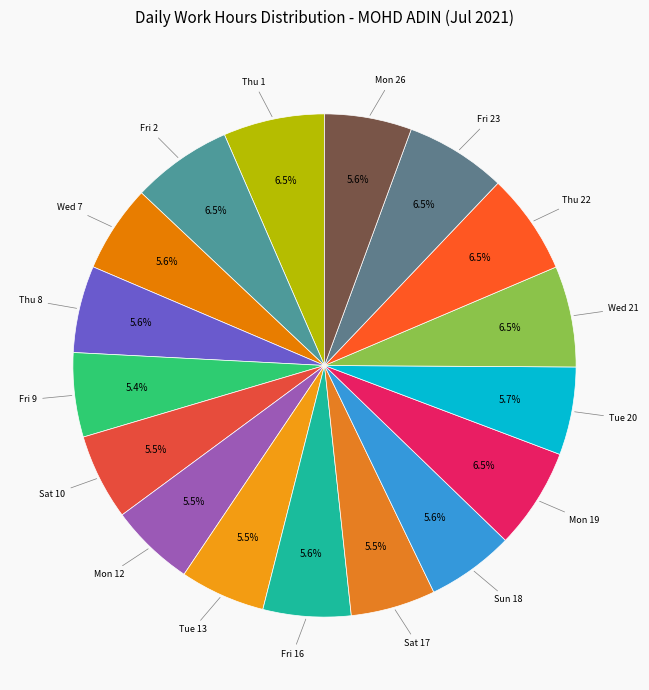

Is the sum of Thu 1 and Tue 13 greater than half?

No